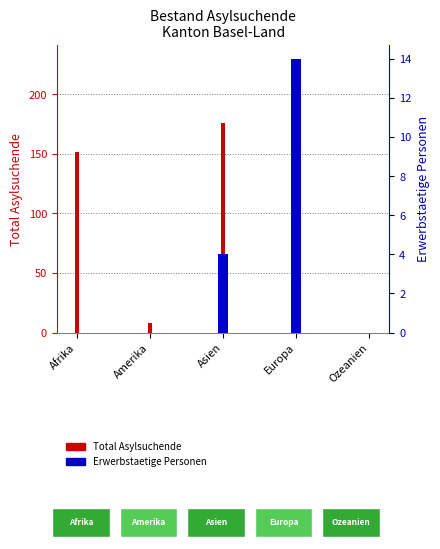

Reading right to left, what are all the values shown in this chart?

Total Asylsuchende: 0	230	176	8	152
Erwerbstaetige Personen: 0	14	4	0	0